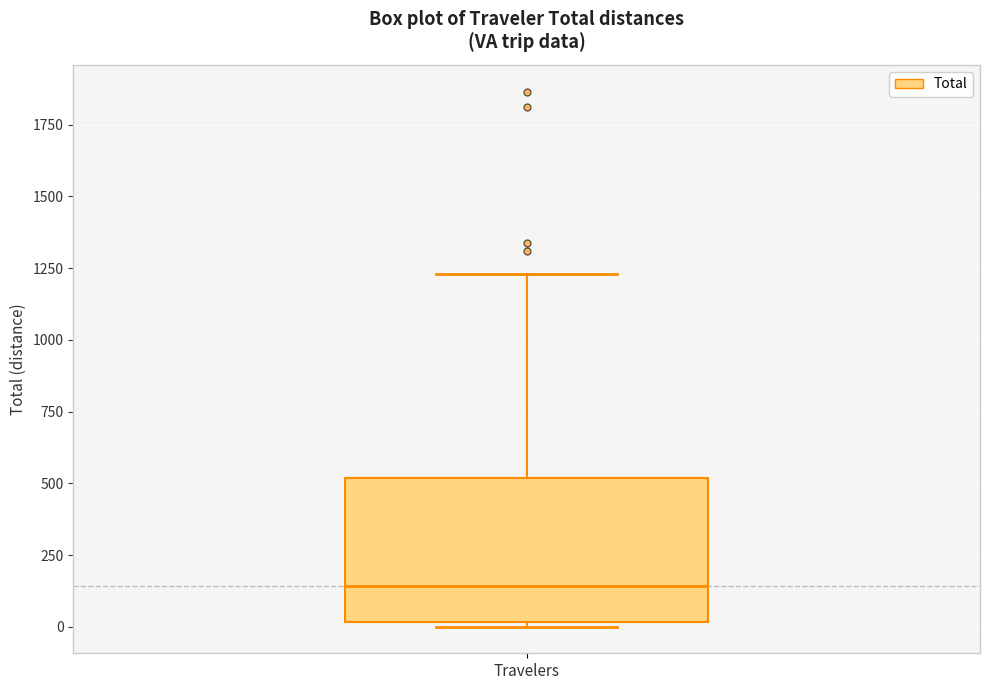

Where does the upper whisker of the box for Travelers end on the y-axis? The values are not printed on the chart, so give them approximately, as read against the axis.

1250